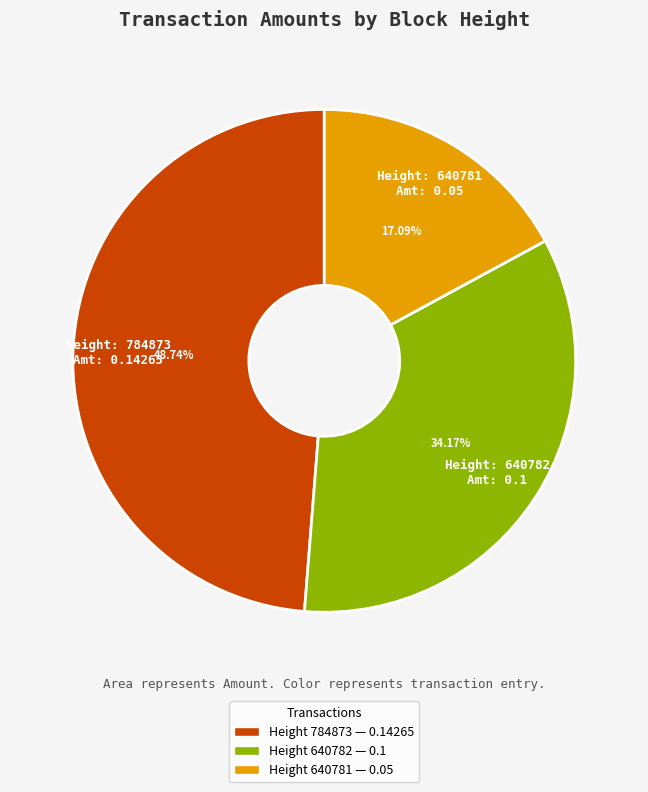

Does any single category account for the majority?

No